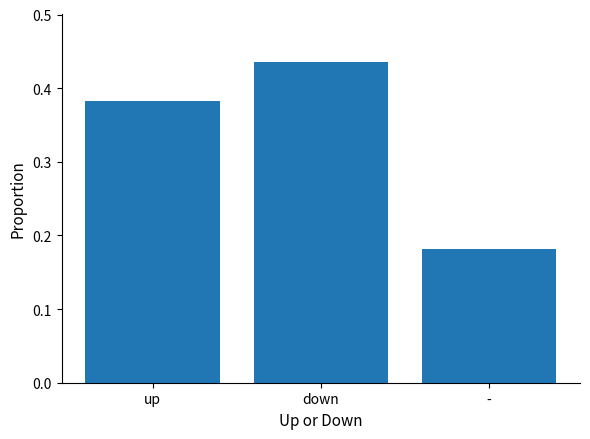

The chart shows a value of 0.1 at down. True or false?

False